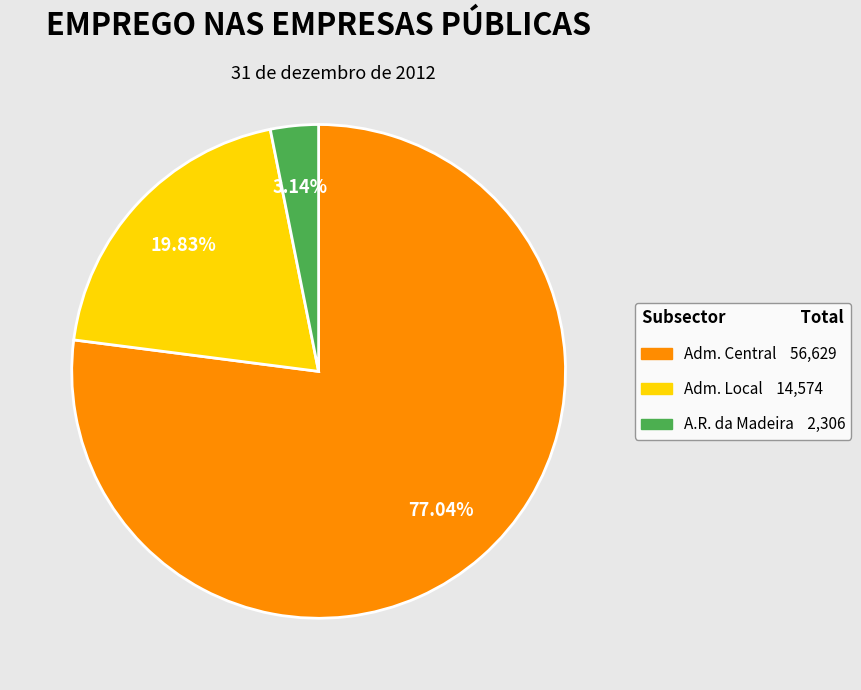

Does any single category account for the majority?

Yes